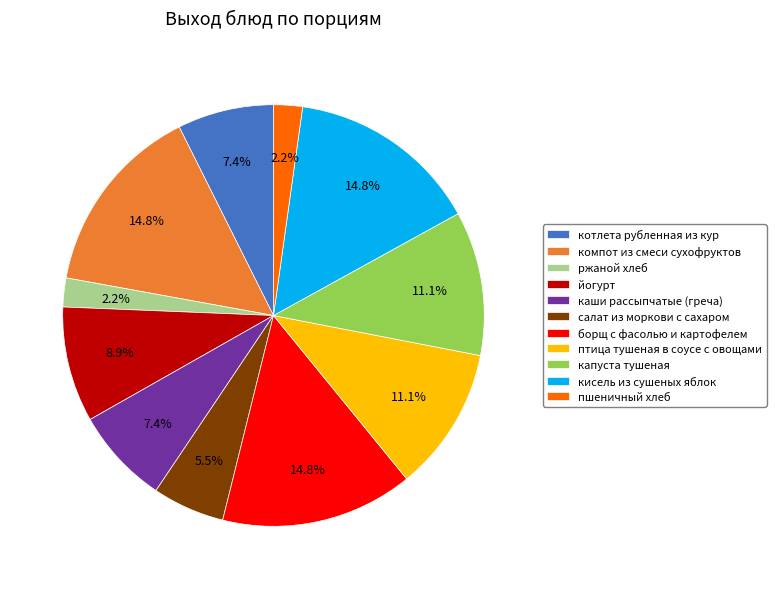

What is the total percentage of кисель из сушеных яблок and ржаной хлеб?

17.0%